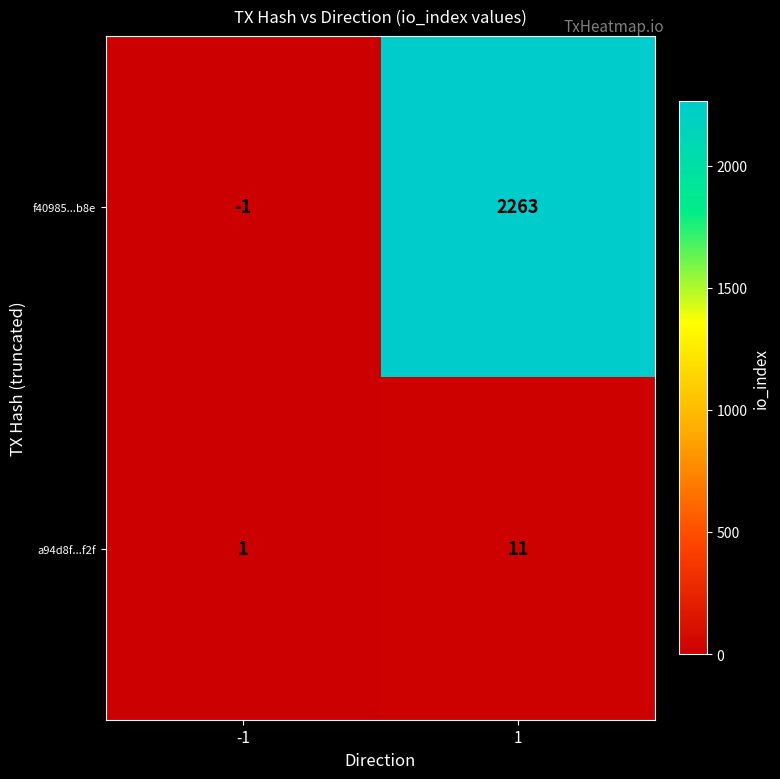

What is the sum of the f40985...b8e values at 1 and -1?

2262